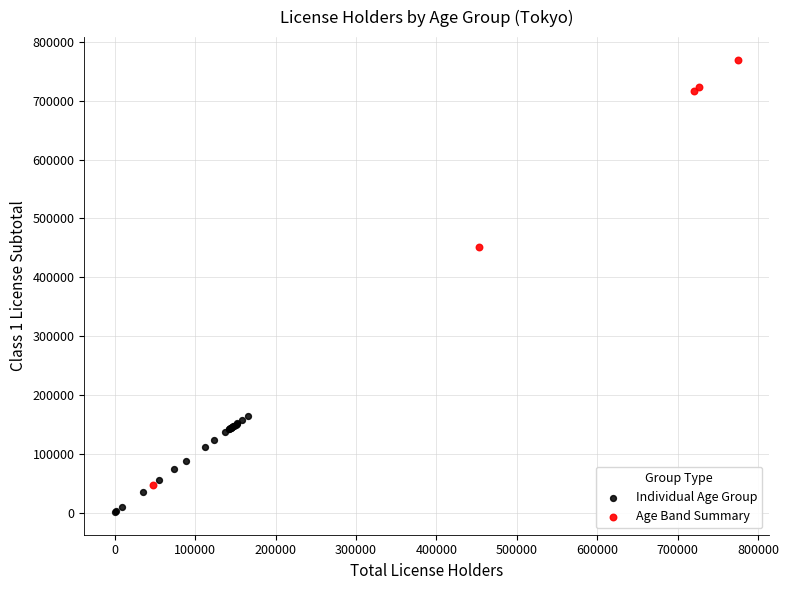

Which series has the largest Y range (max minus min)?

Age Band Summary